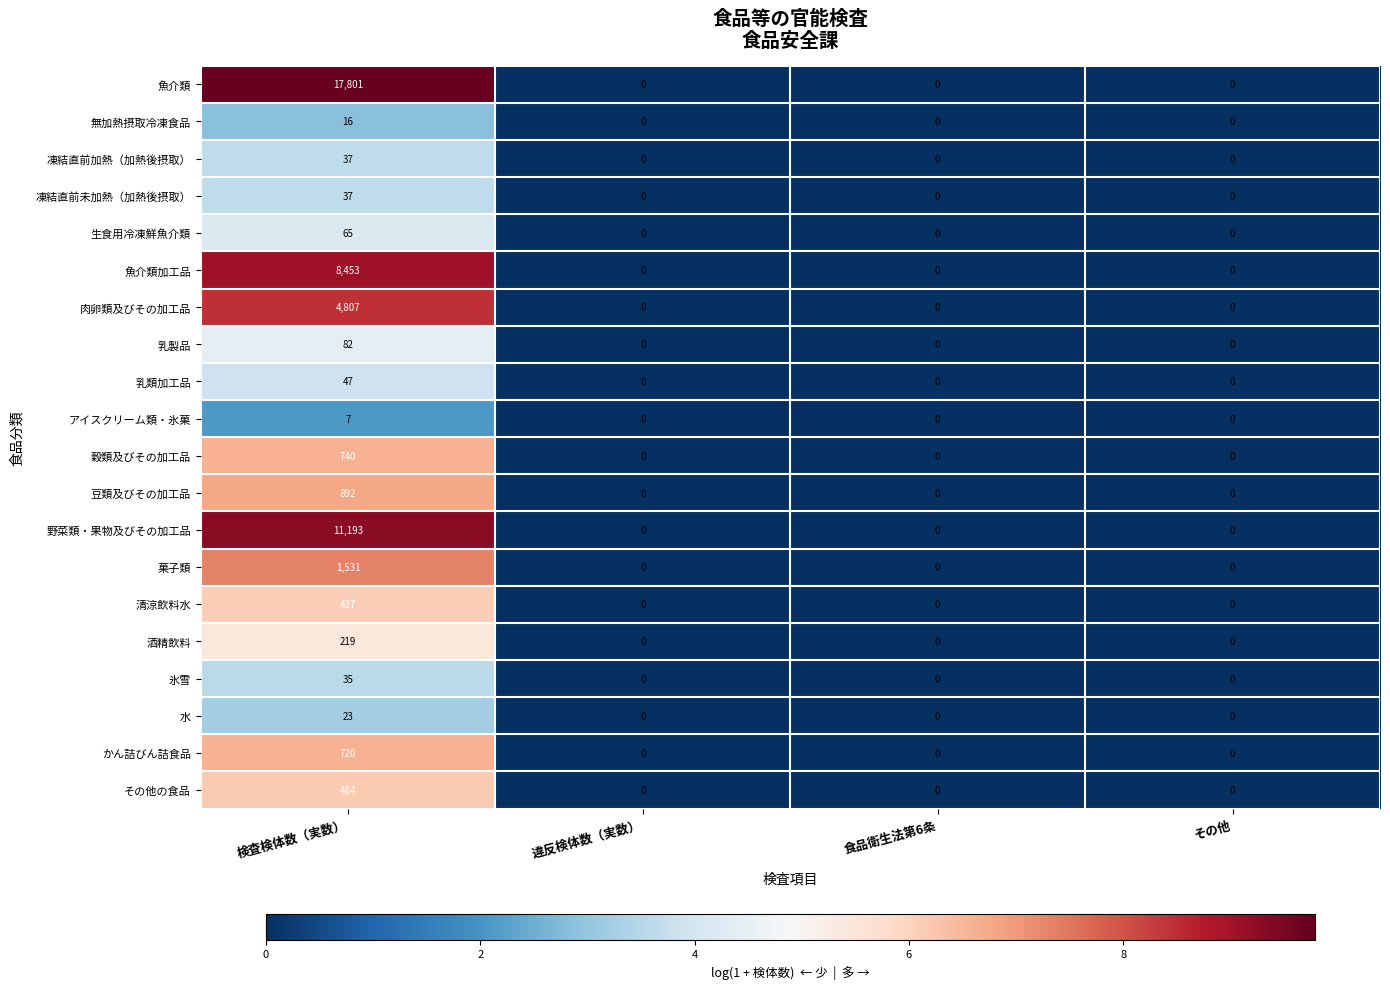

Which series has the largest total across all categories?

魚介類